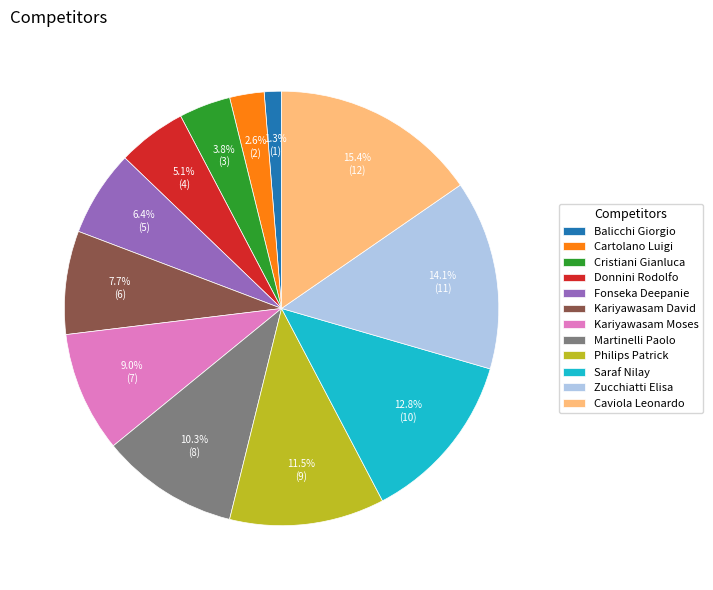

Rank the categories by value from lowest to highest.

Balicchi Giorgio, Cartolano Luigi, Cristiani Gianluca, Donnini Rodolfo, Fonseka Deepanie, Kariyawasam David, Kariyawasam Moses, Martinelli Paolo, Philips Patrick, Saraf Nilay, Zucchiatti Elisa, Caviola Leonardo